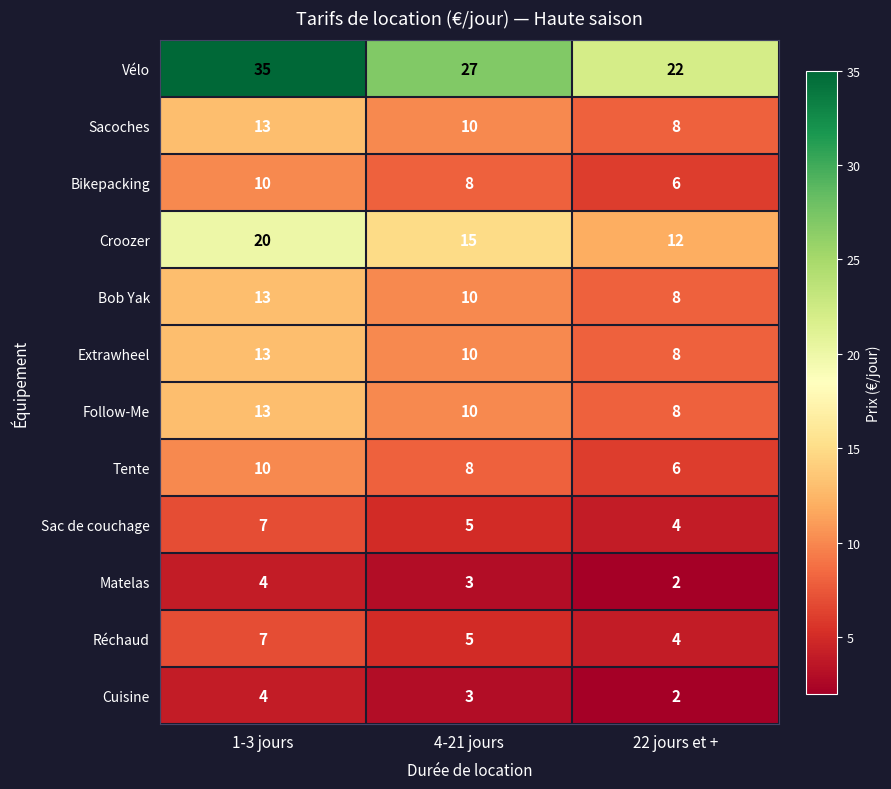

At which label does Réchaud reach its minimum?

22 jours et +